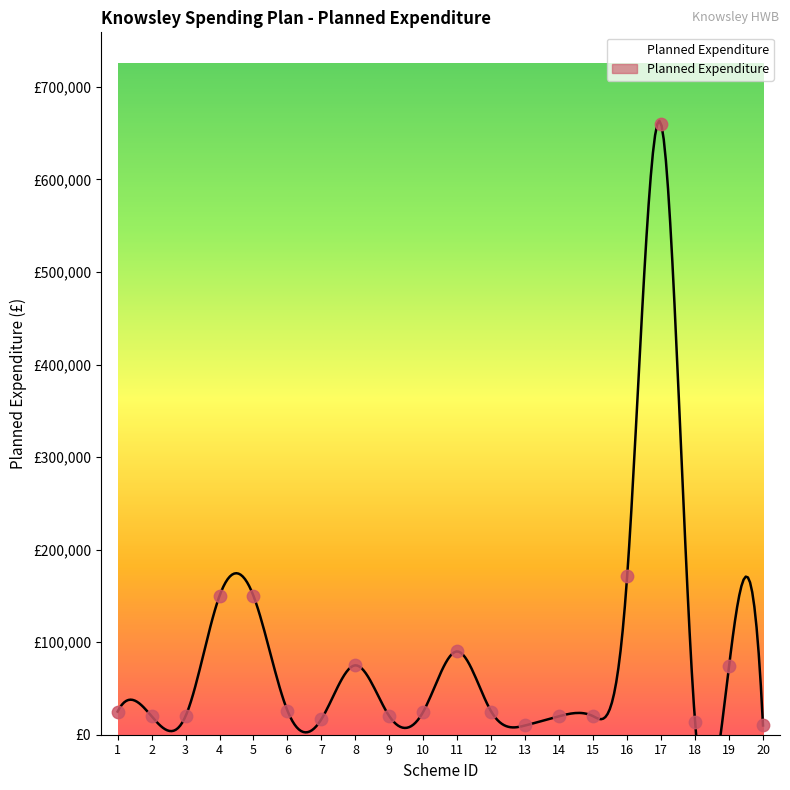

Which has a higher value, 8 or 16?

16